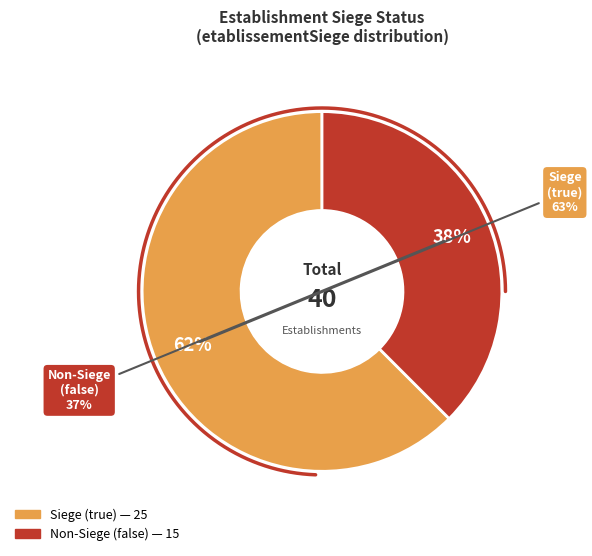

Rank the categories by value from highest to lowest.

true, false